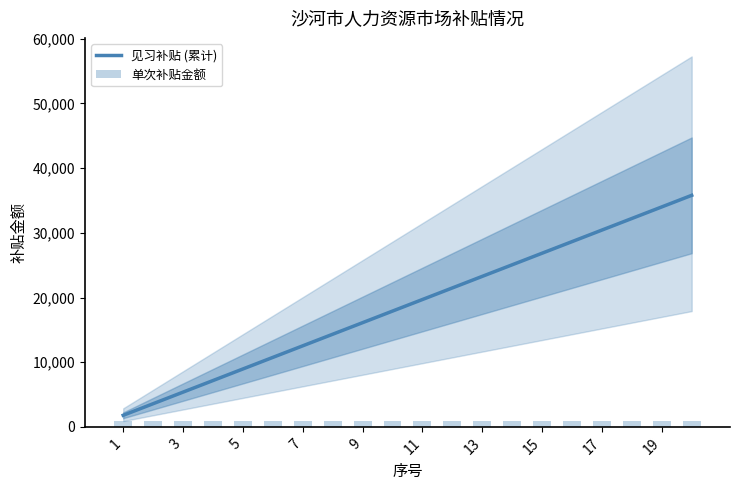

How many data points does each series have?

20